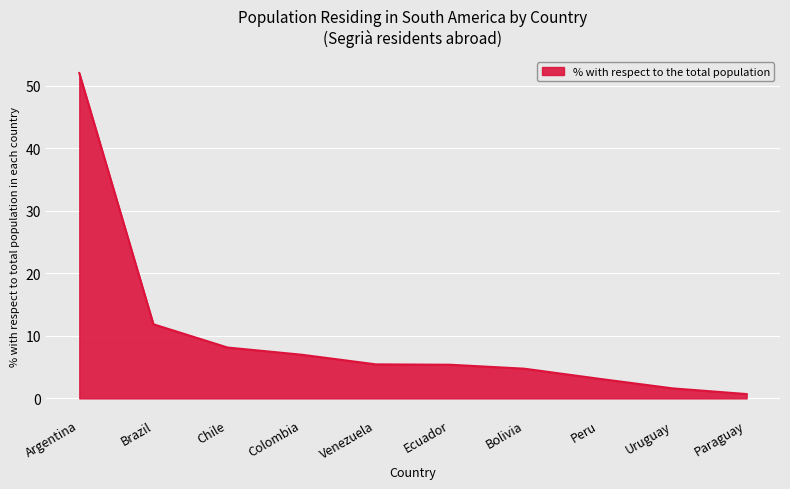

What is the change in value from Argentina to Paraguay?

-51.3